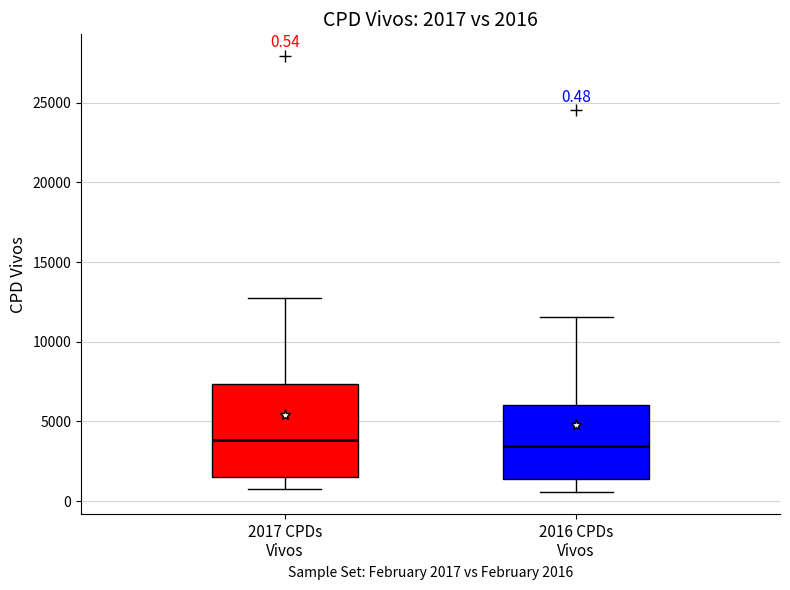

Which box is the tallest, from its lower edge to its upper edge?

2017 CPDs Vivos